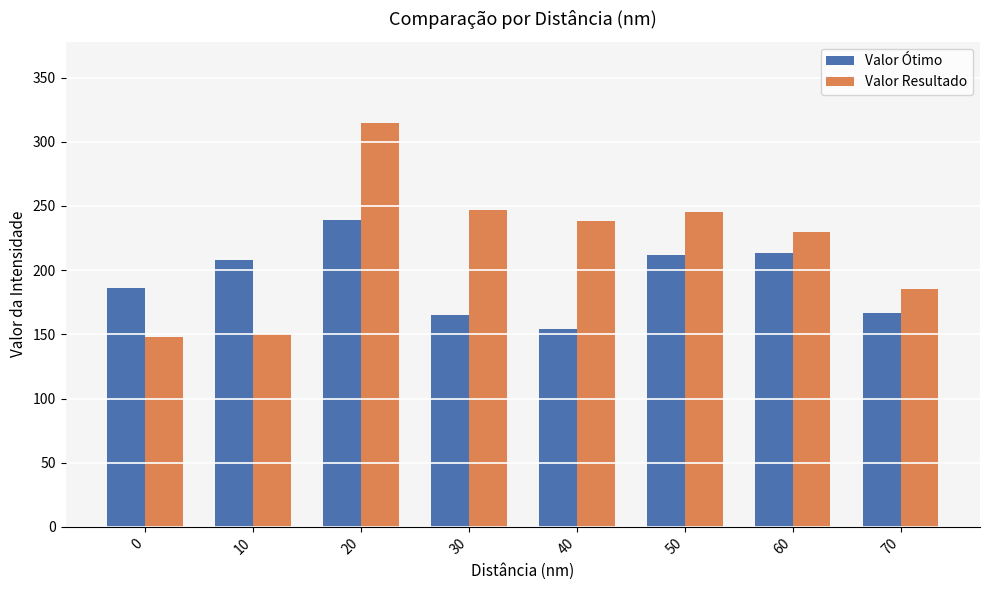

At which label does Valor Resultado reach its peak?

20